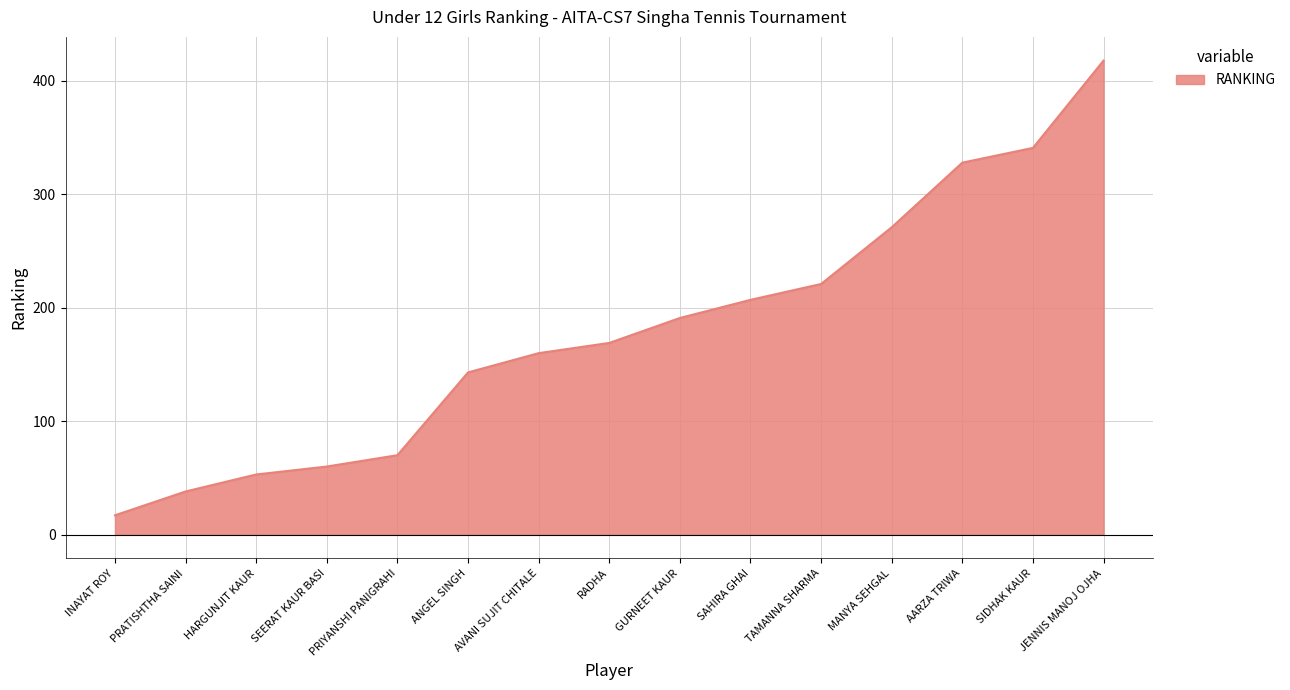

What is the greatest value displayed?

418